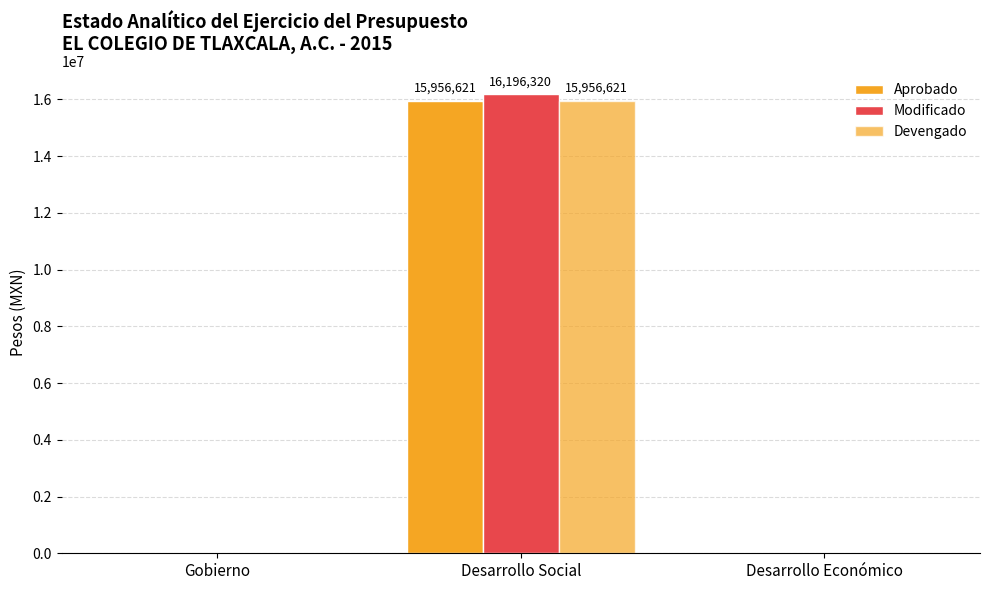

What position from the left is Desarrollo Económico?

3